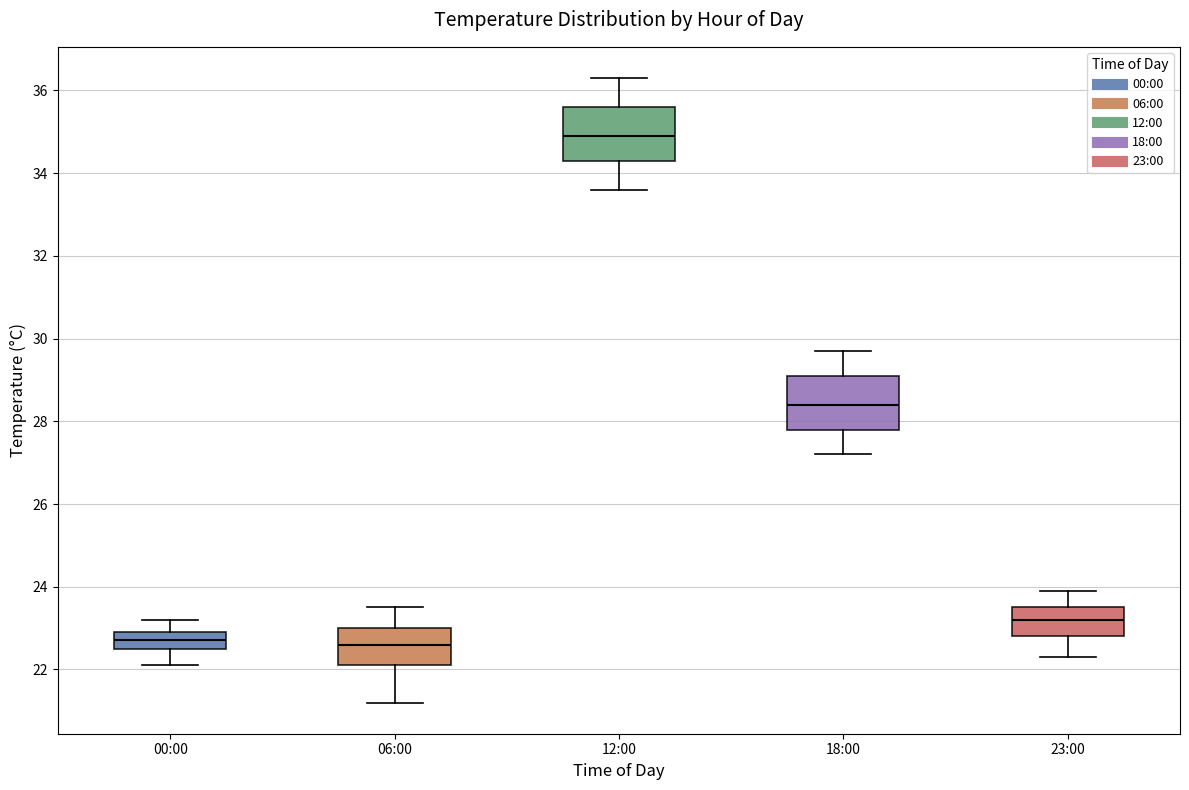

Where is the upper edge of the box for 12:00 on the y-axis? The values are not printed on the chart, so give them approximately, as read against the axis.

35.6